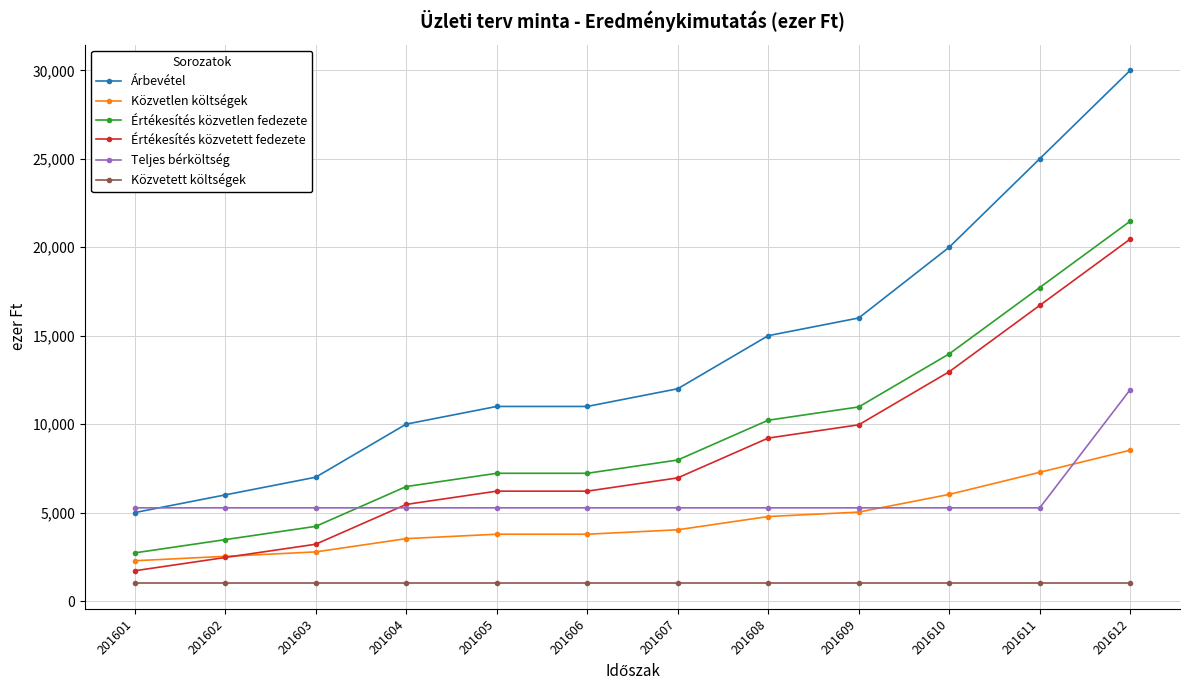

Is this an area chart (filled region under the line)?

No